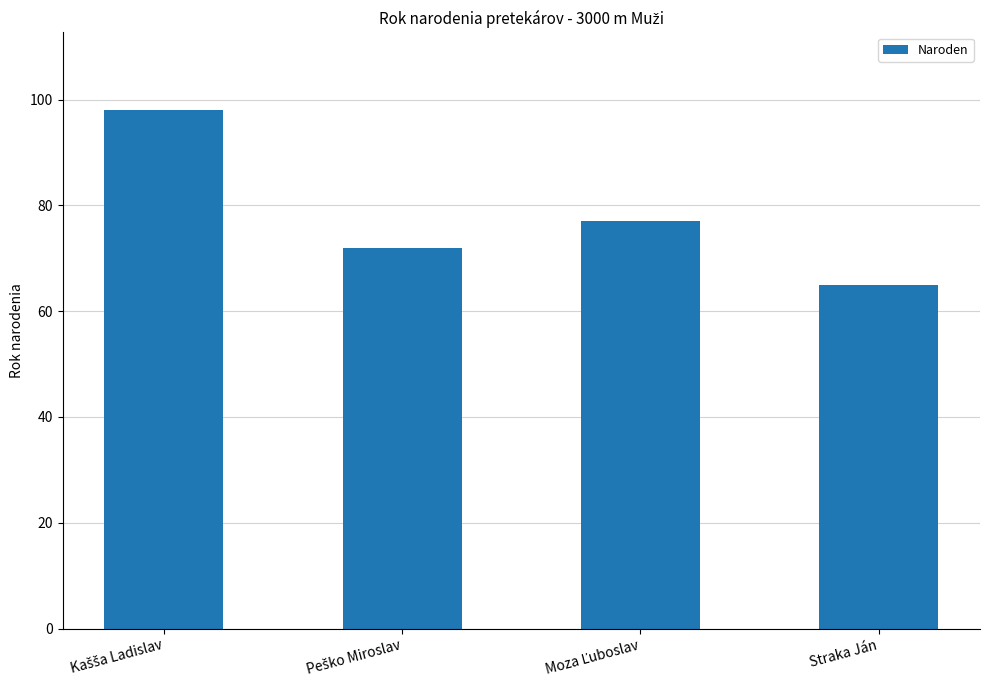

Reading right to left, extract all data points from this chart.

65	77	72	98